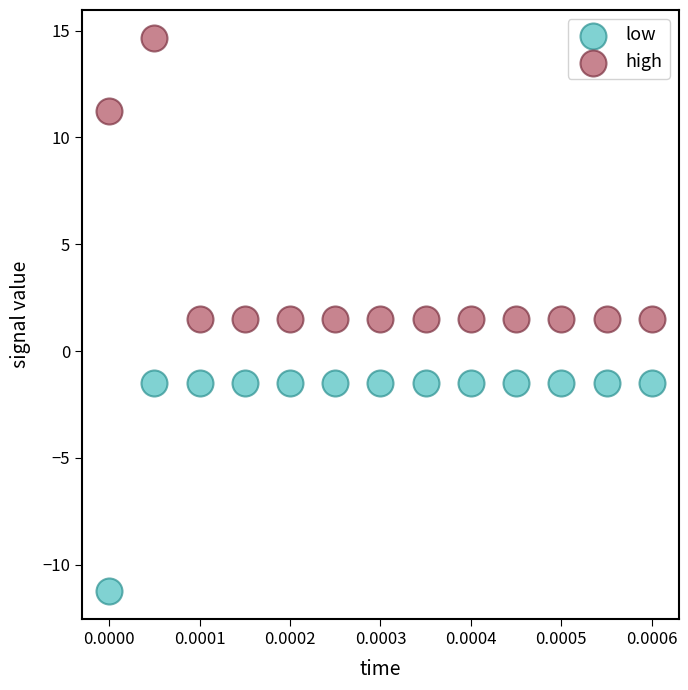

Which series contains the highest Y value?

high